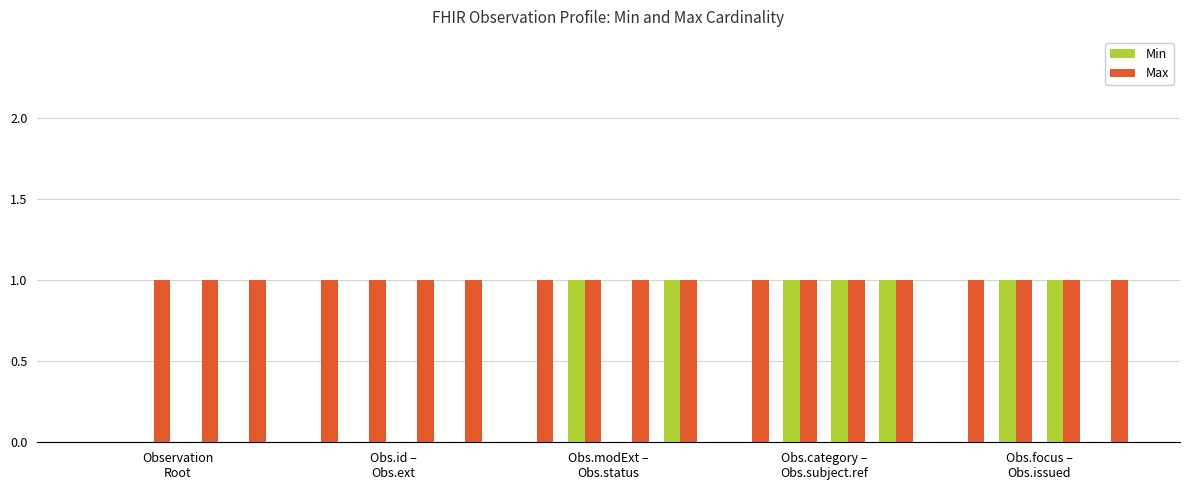

What is the sum of all Min values?

7